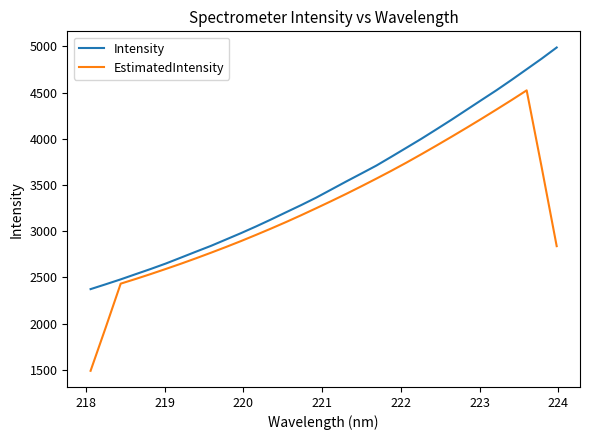

What is the difference between the maximum and minimum values in the Intensity series?

2614.9